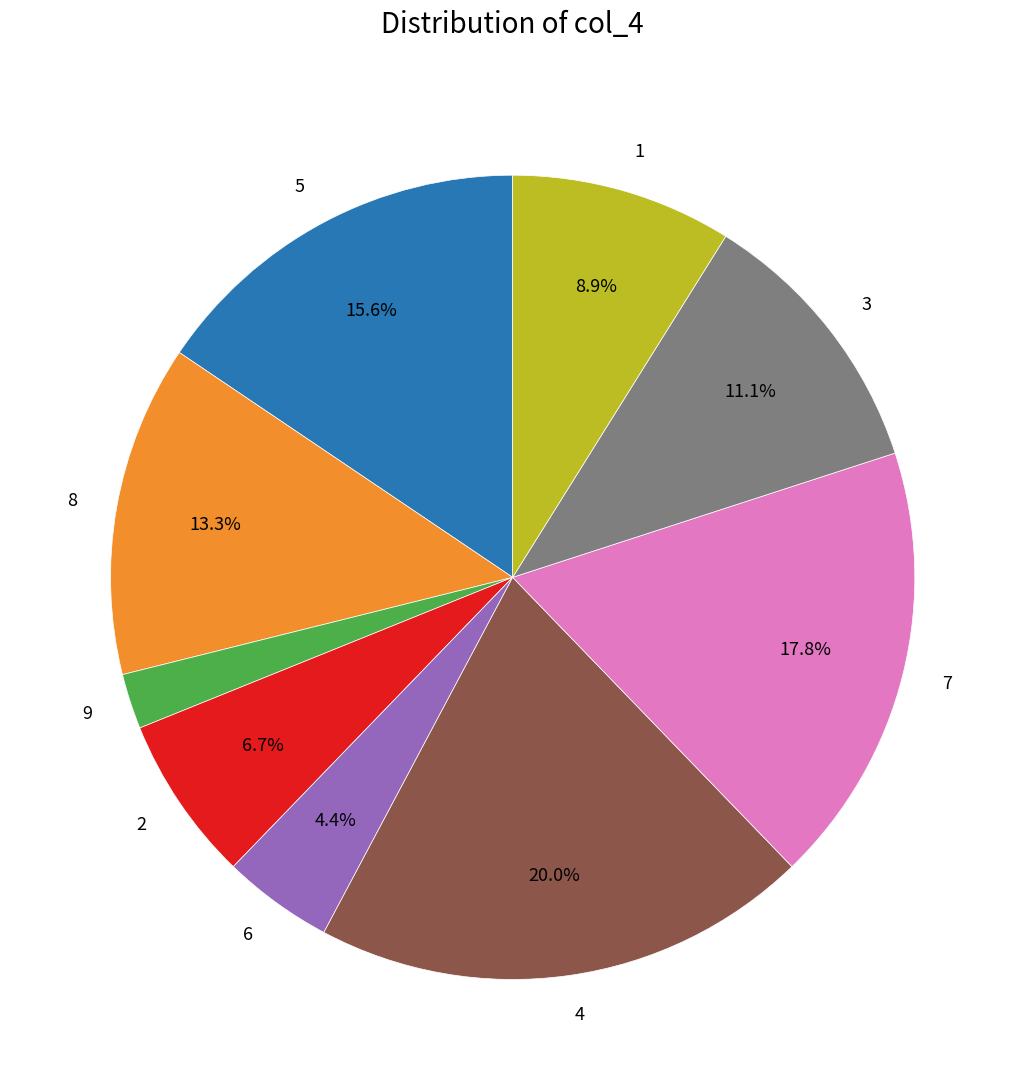

Which slice is the smallest?

9